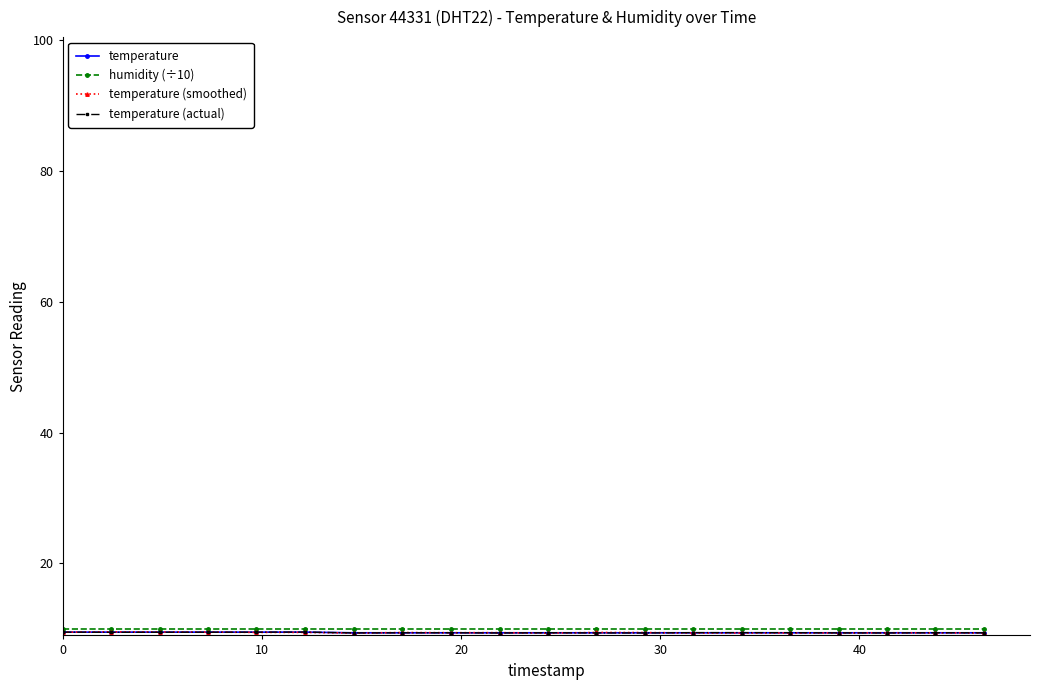

What is the minimum value shown in the chart?

9.4